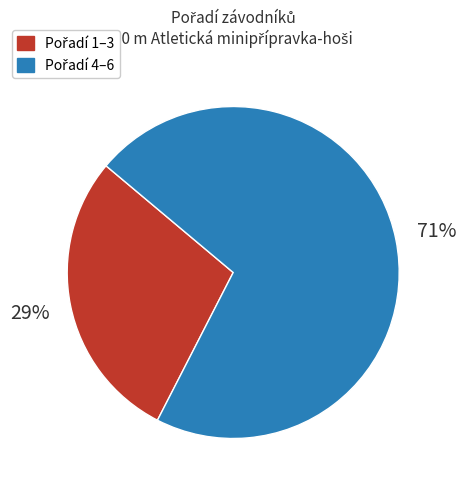

To the nearest percent, what is the average slice percentage?

50%